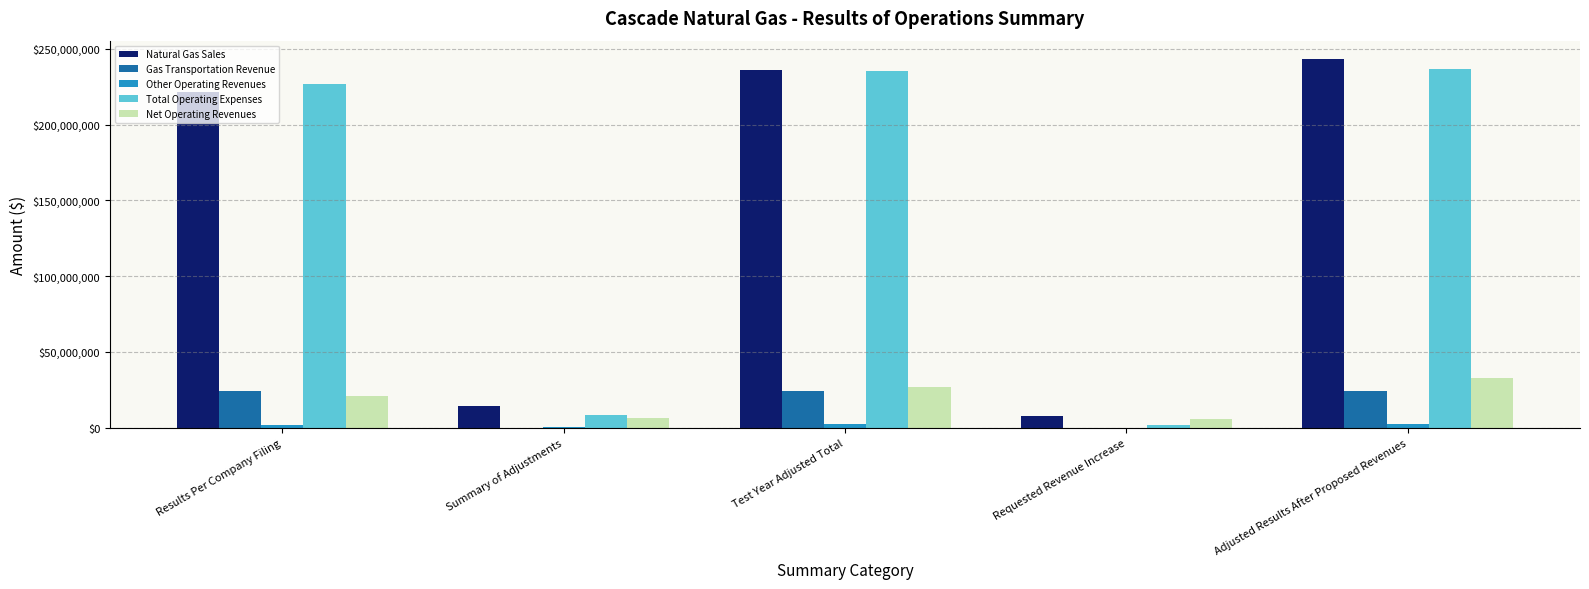

Which series has the widest spread of values?

Natural Gas Sales